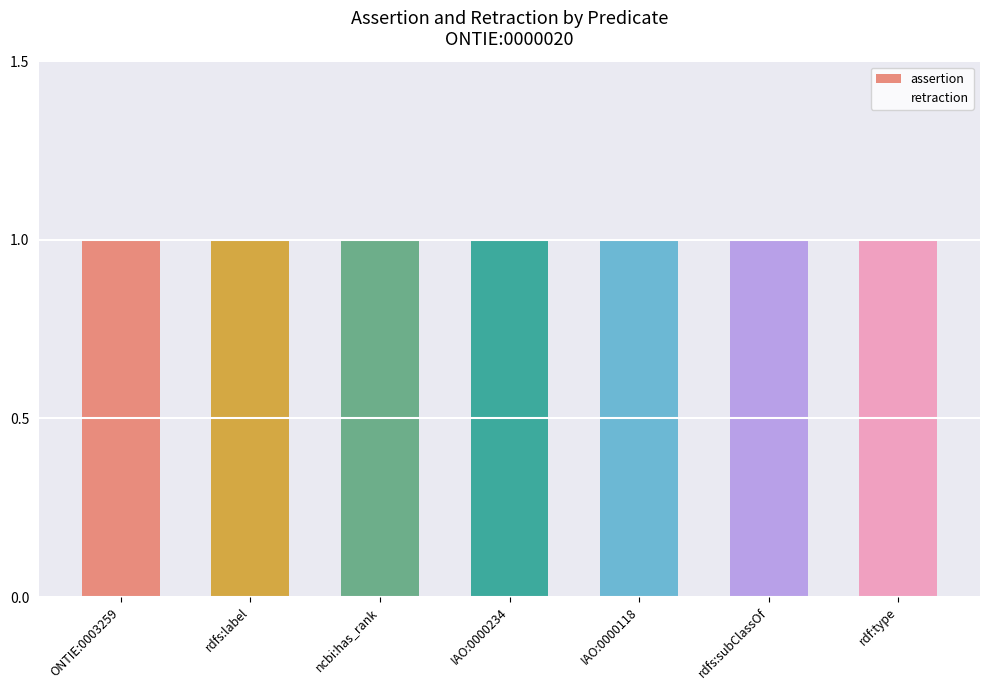

Is the value of assertion at IAO:0000118 greater than the value of retraction at rdfs:label?

Yes